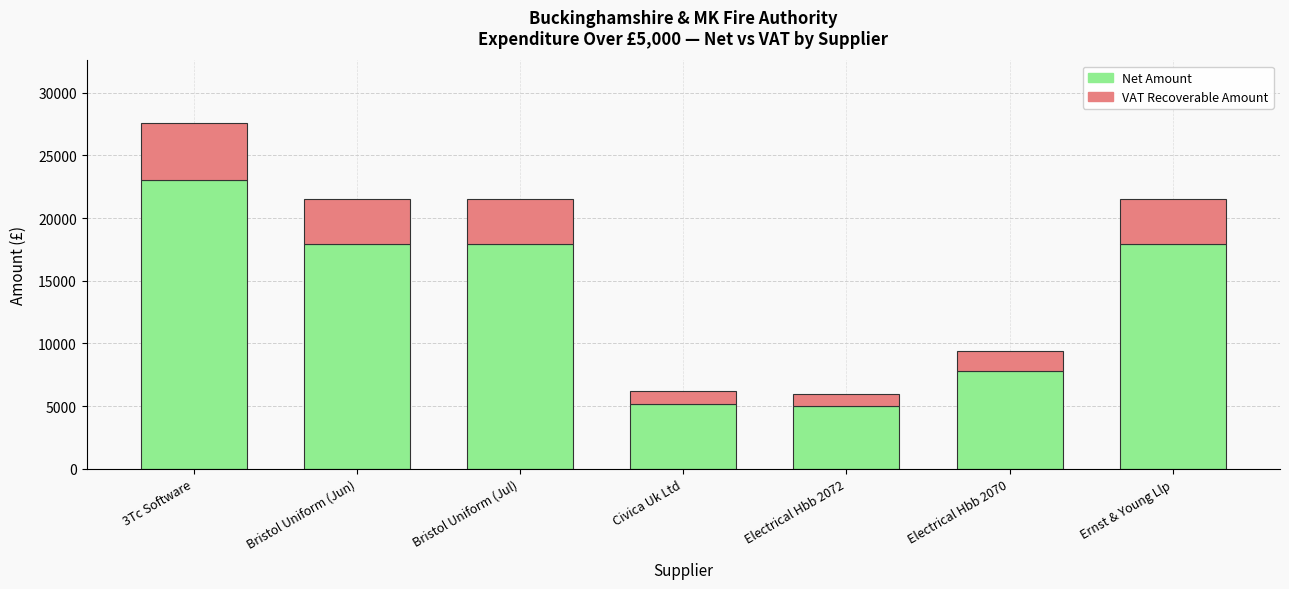

True or false: Net Amount has a value of 17931.0 at Ernst & Young Llp.

True